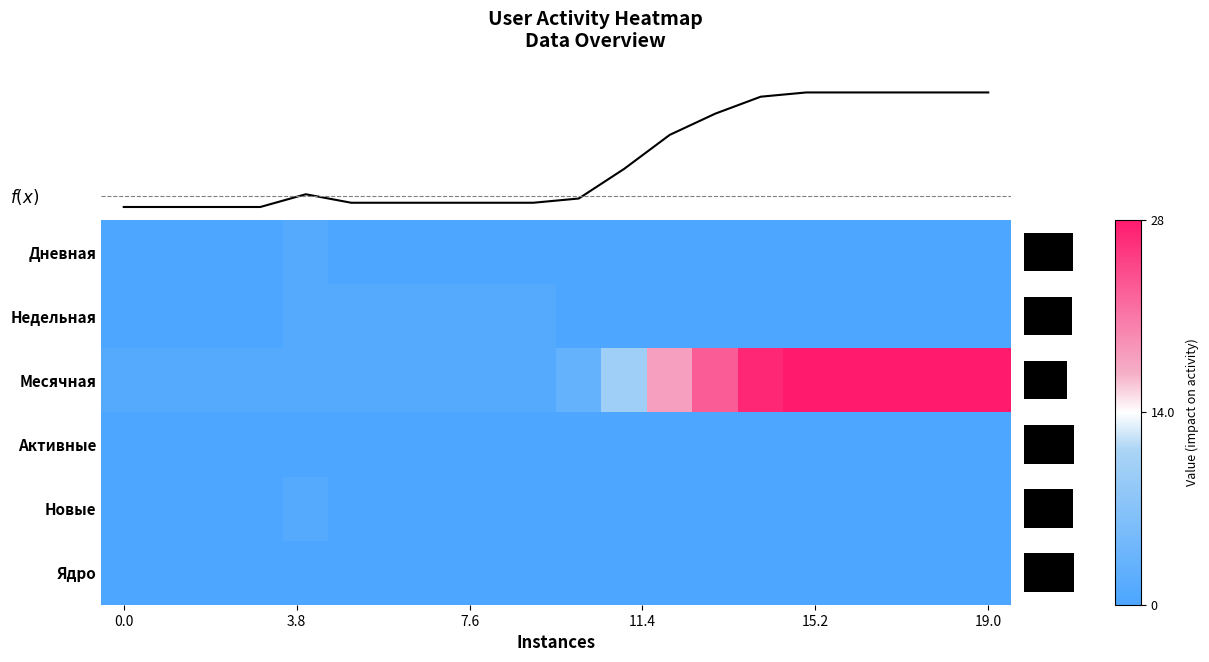

True or false: Месячная has a value of -0.5 at 2024-02-25.

False